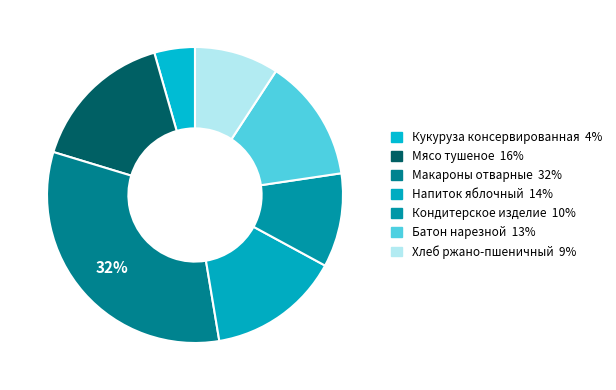

Rank the categories by value from lowest to highest.

Кукуруза консервированная, Хлеб ржано-пшеничный, Кондитерское изделие, Батон нарезной, Напиток яблочный, Мясо тушеное, Макароны отварные